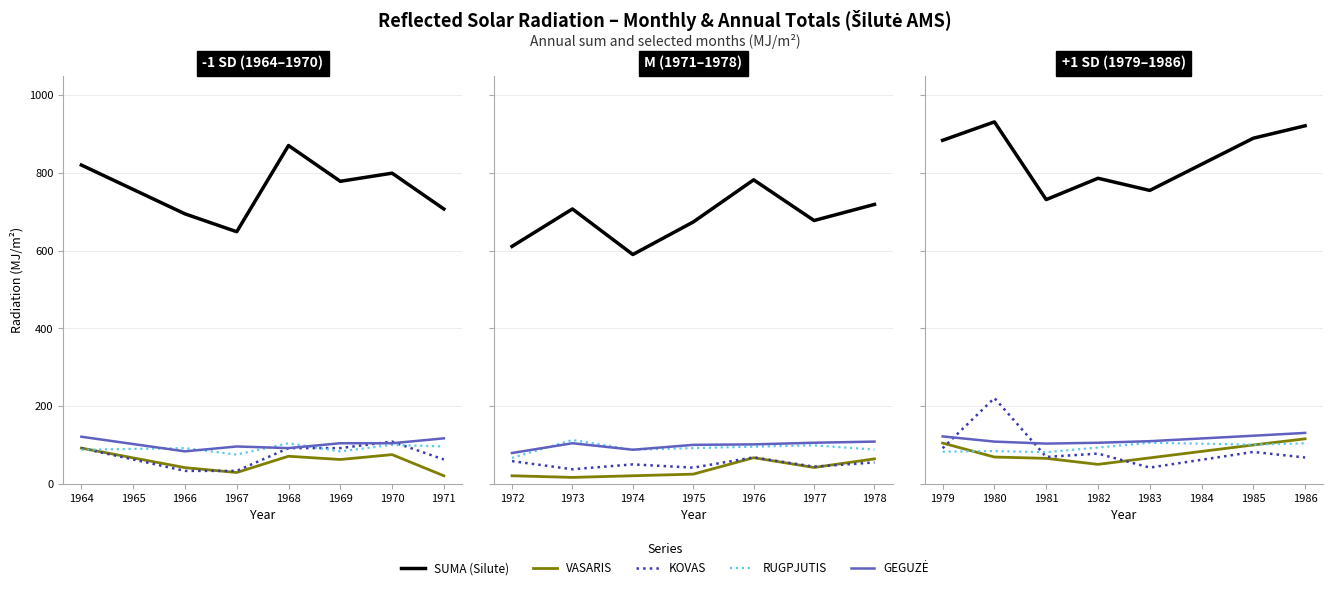

True or false: VASARIS and SUMA (Silute) intersect in this chart.

False